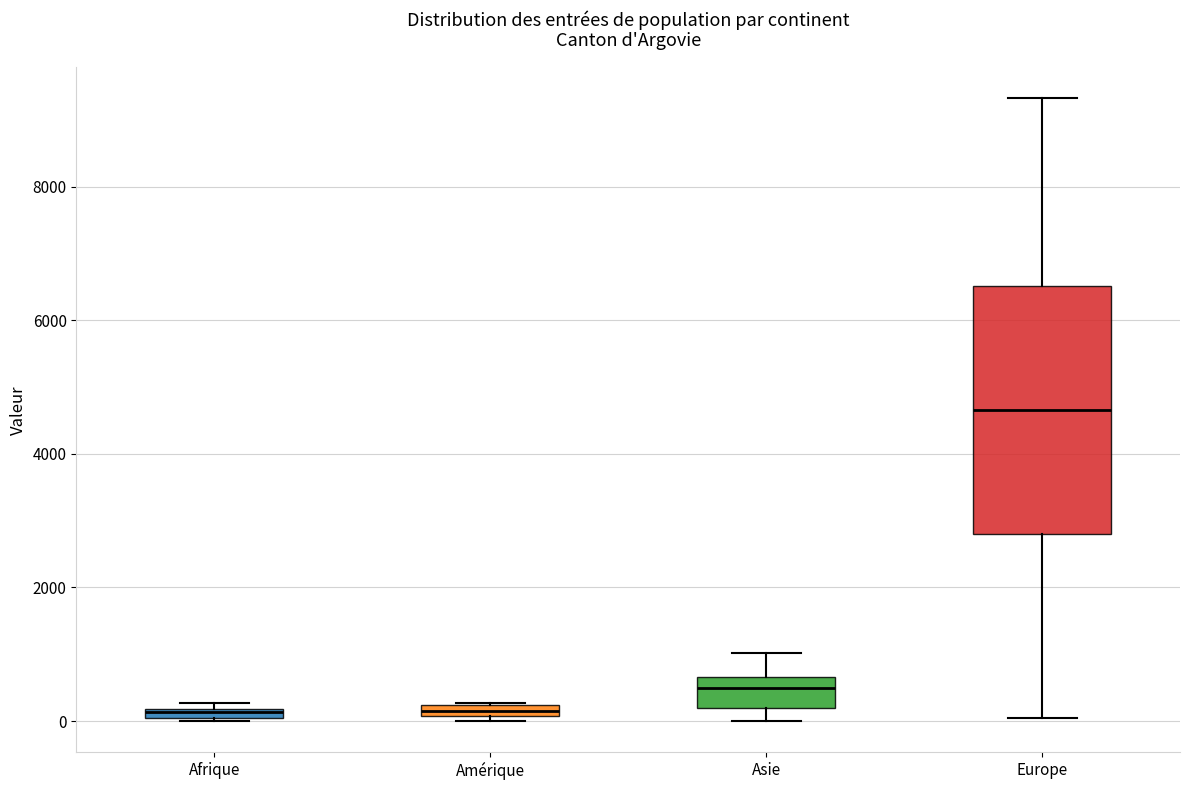

Where is the lower edge of the box for Asie on the y-axis? The values are not printed on the chart, so give them approximately, as read against the axis.

200